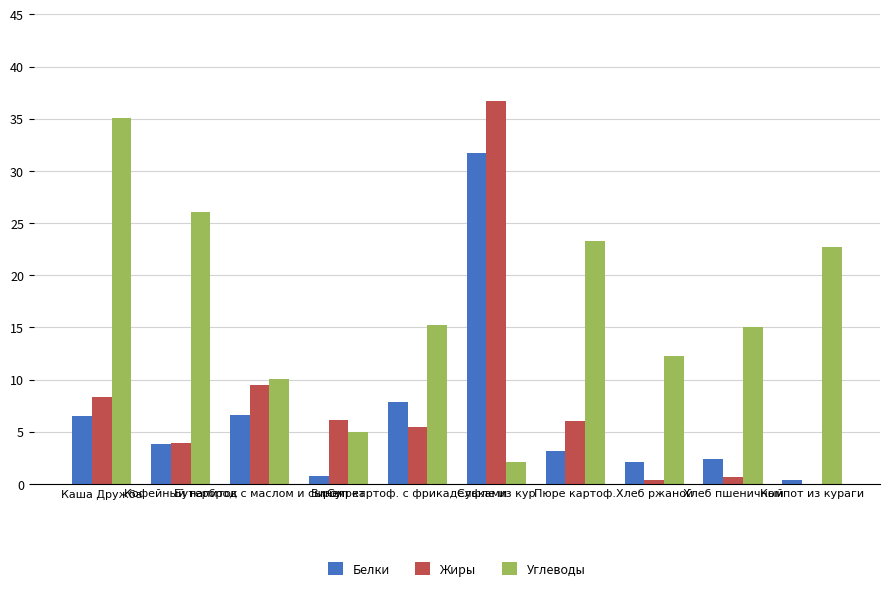

Which series has the largest total across all categories?

Углеводы